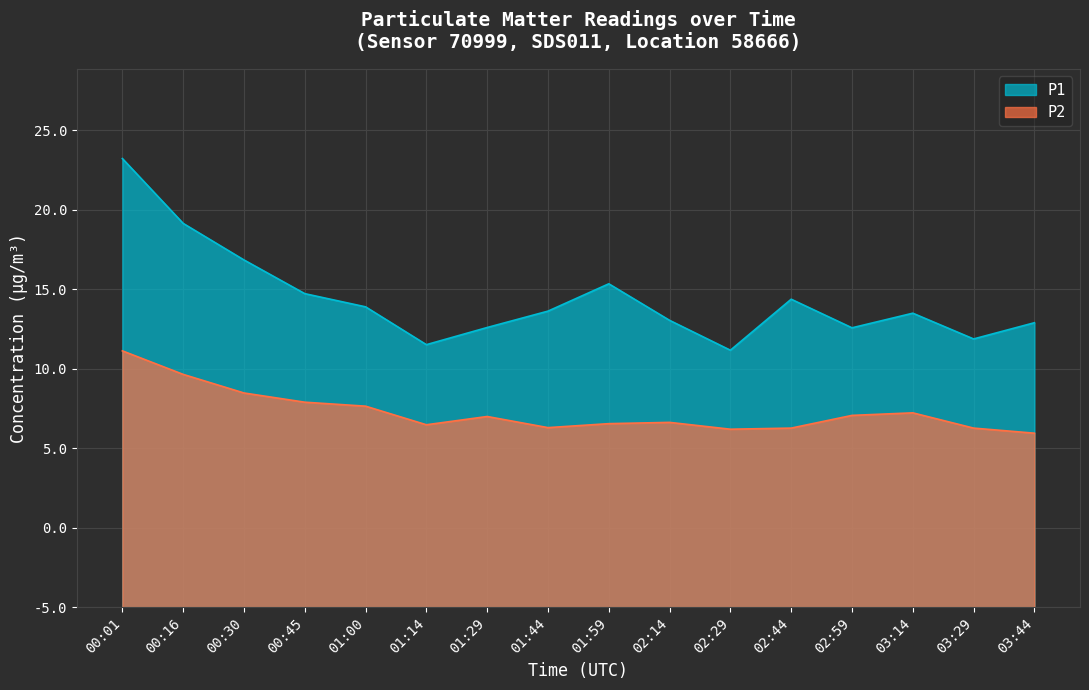

Rank the series at 02:14 from lowest to highest value.

P2, P1